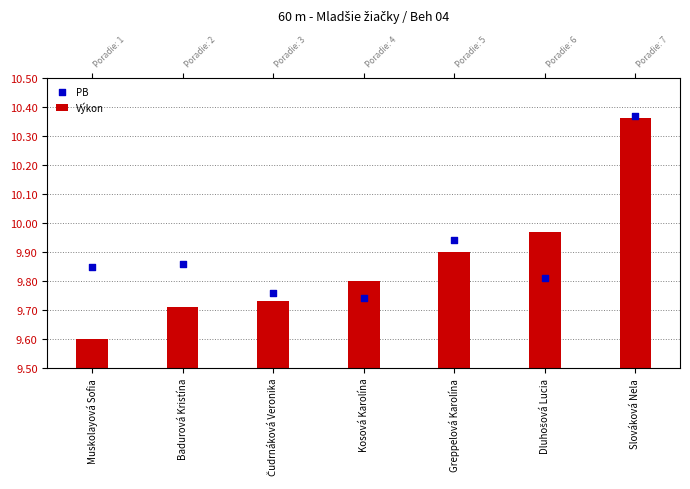

Which series has the largest total across all categories?

PB